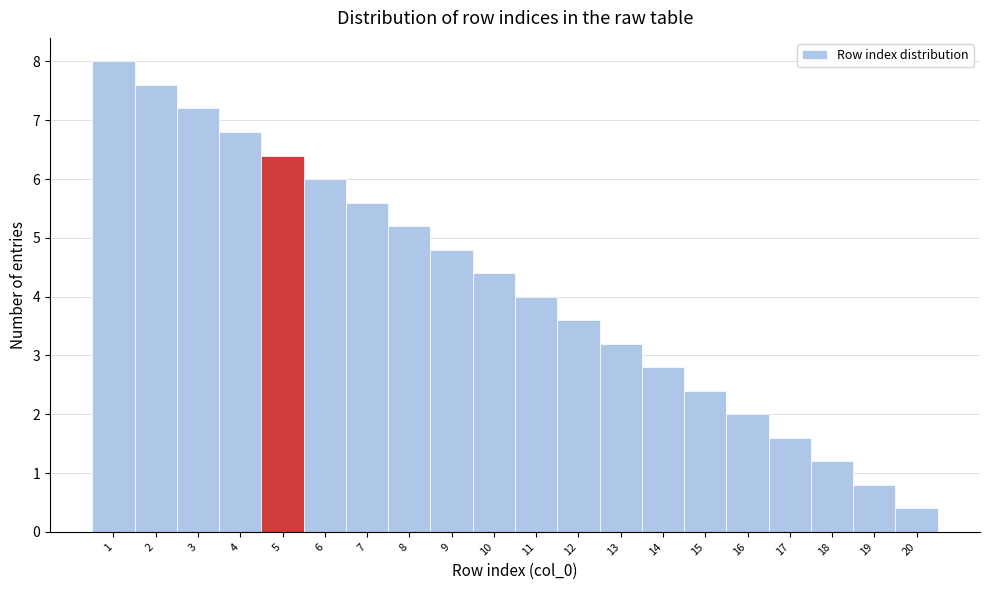

Reading left to right, list every bar in this chart as the range it spans on the x-axis followed by its height. The values are not printed on the chart, so give them approximately, as read against the axis.

0.5 to 1.5: 8.0
1.5 to 2.5: 7.6
2.5 to 3.5: 7.2
3.5 to 4.5: 6.8
4.5 to 5.5: 6.4
5.5 to 6.5: 6.0
6.5 to 7.5: 5.6
7.5 to 8.5: 5.2
8.5 to 9.5: 4.8
9.5 to 10.5: 4.4
10.5 to 11.5: 4.0
11.5 to 12.5: 3.6
12.5 to 13.5: 3.2
13.5 to 14.5: 2.8
14.5 to 15.5: 2.4
15.5 to 16.5: 2.0
16.5 to 17.5: 1.6
17.5 to 18.5: 1.2
18.5 to 19.5: 0.8
19.5 to 20.5: 0.4